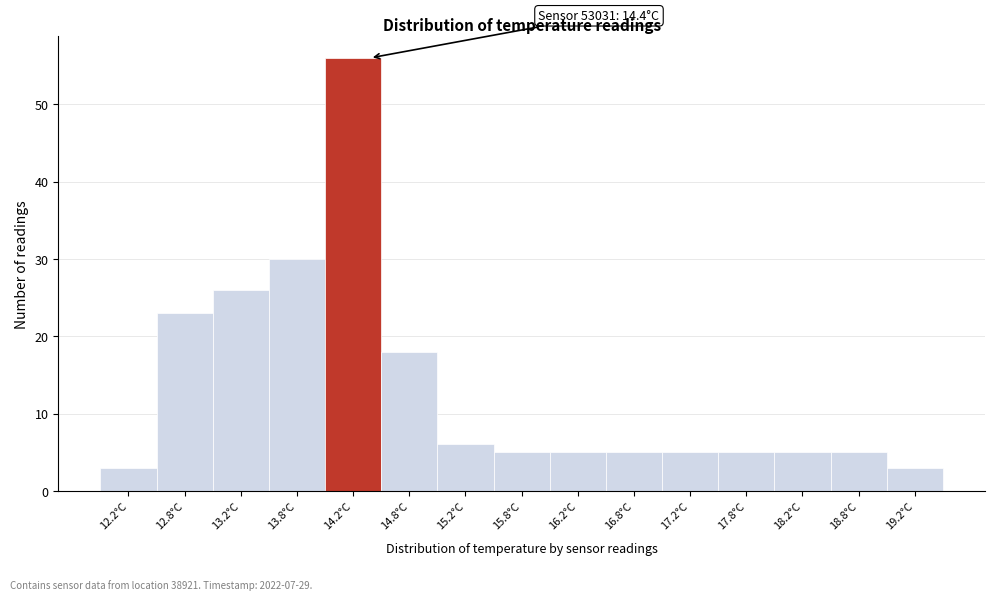

Over which range of the x-axis is the bar tallest?

14.0 to 14.5